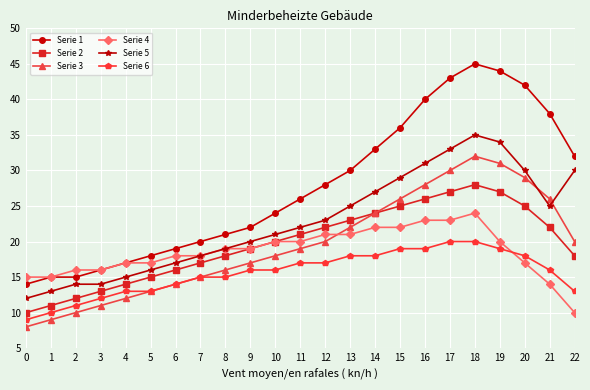

How many series are shown in this chart?

6